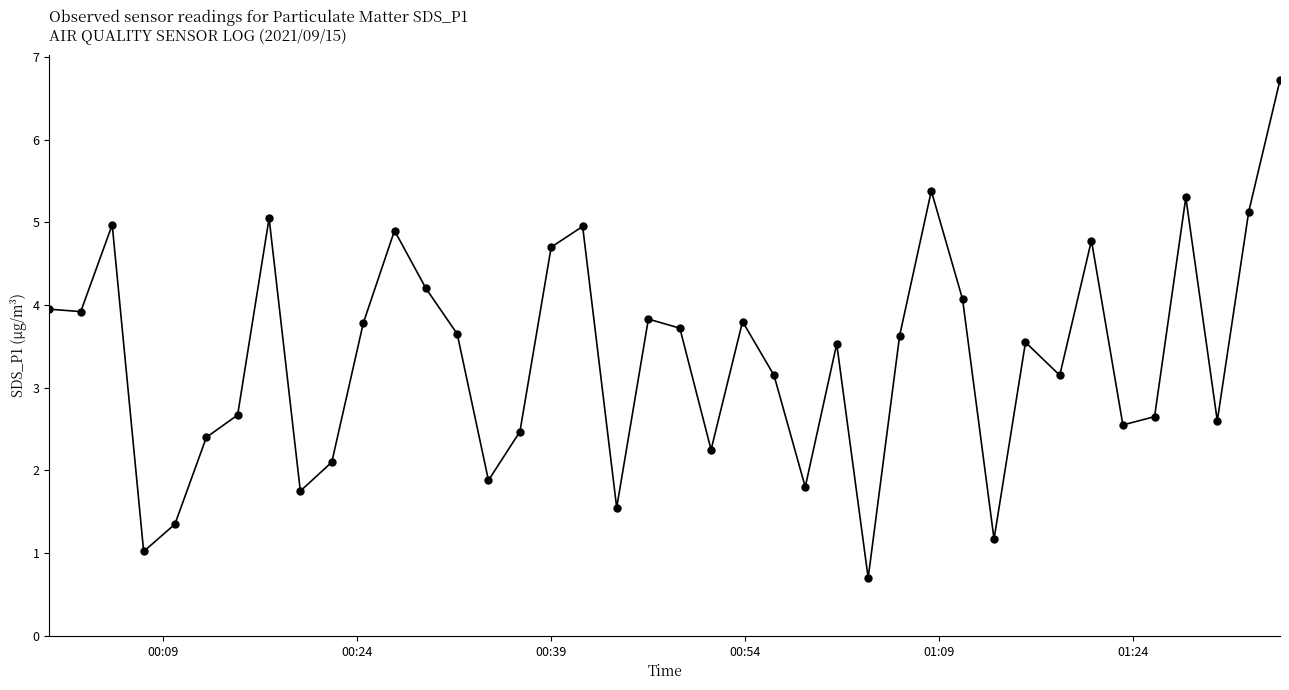

How many lines are shown in the chart?

1